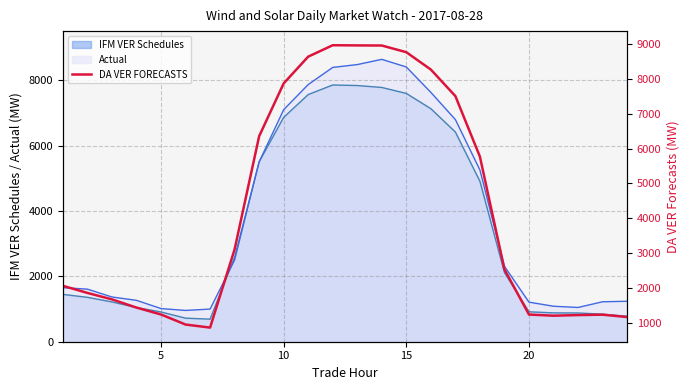

What is the maximum value for IFM VER Schedules?

7851.3